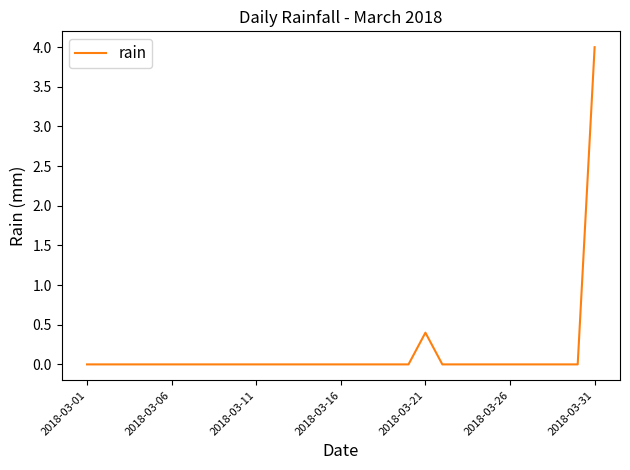

What is the greatest value displayed?

4.0